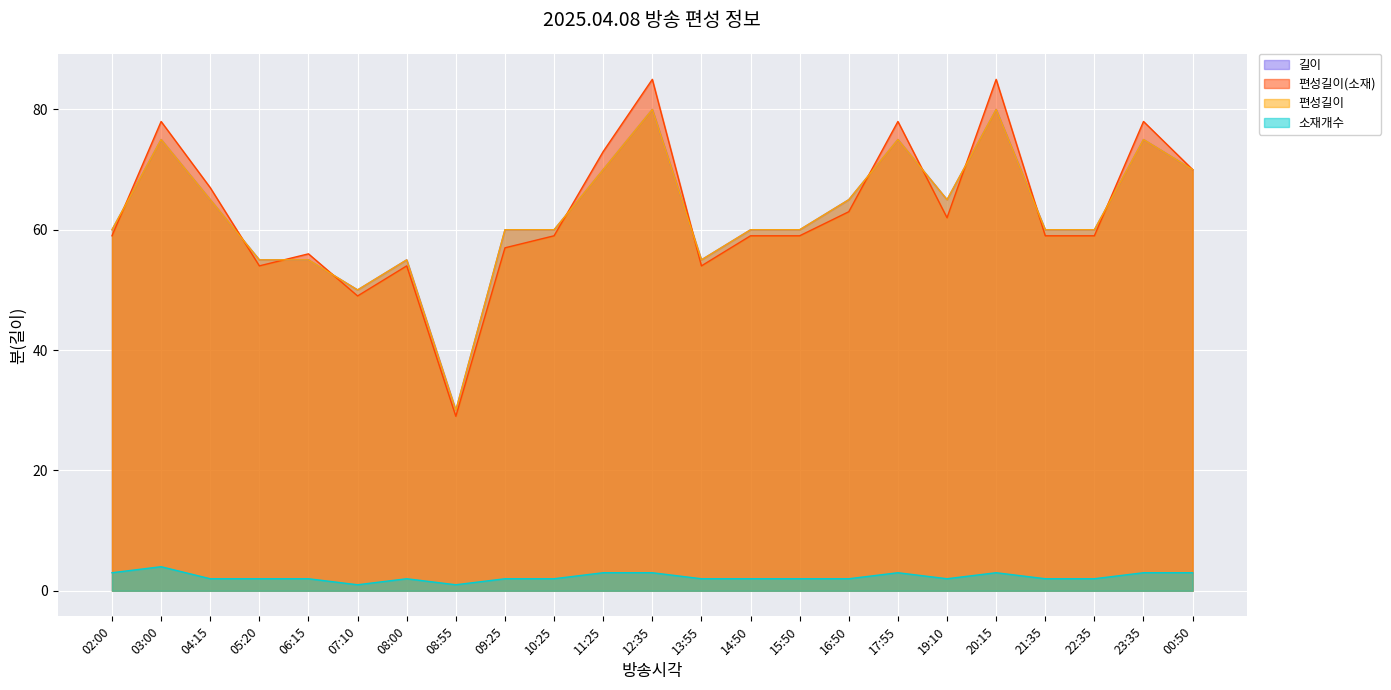

Is it true that 길이 equals 60 at 09:25?

True